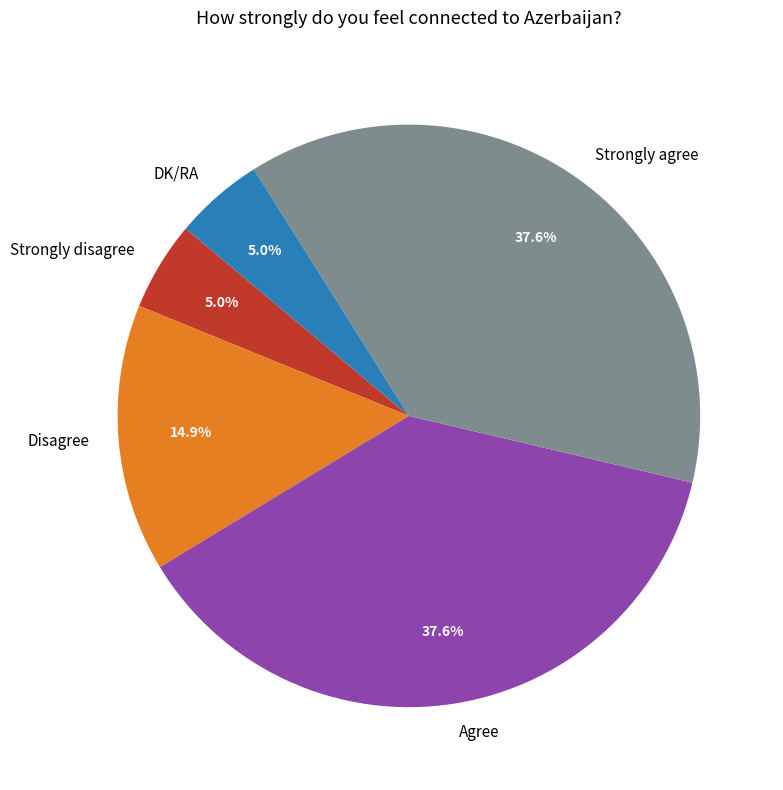

How many slices are in this pie chart?

5